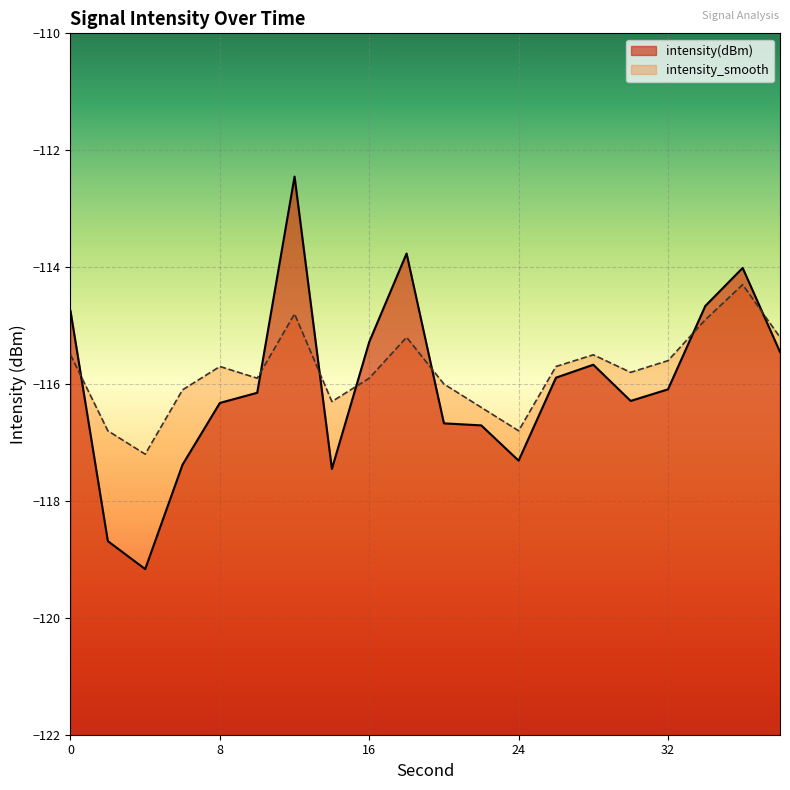

At which category is the sum across all series the highest?

12